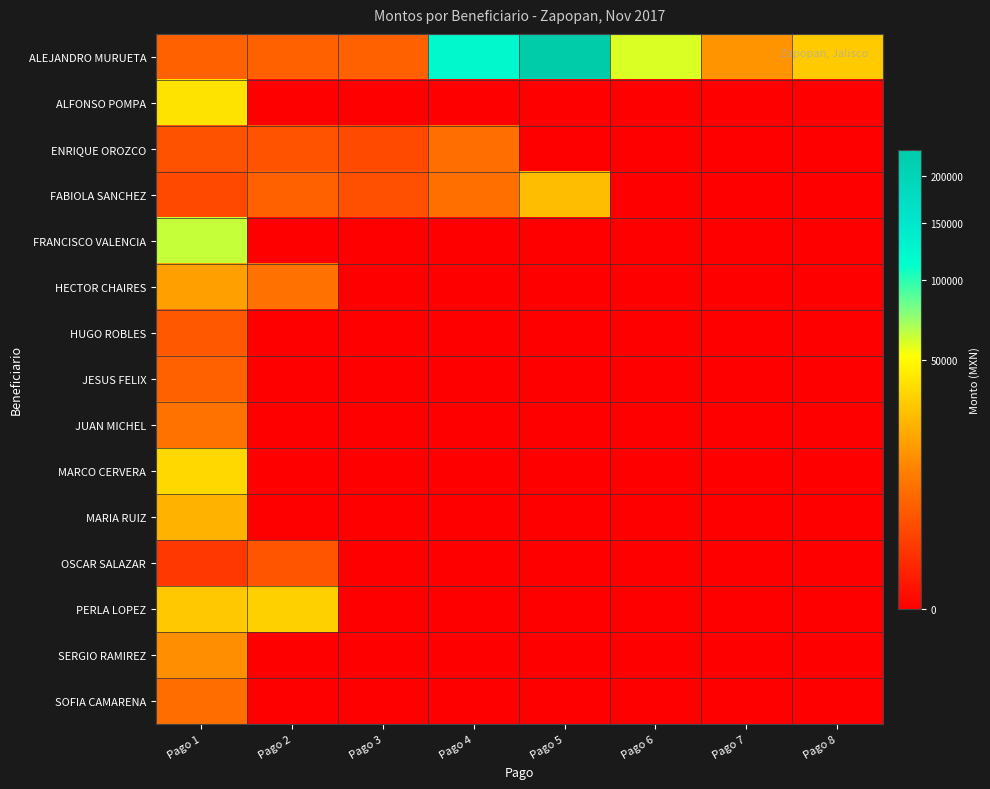

Reading right to left, transcribe all the data shown in this chart.

ALEJANDRO MURUETA: Pago 8=30943.0	Pago 7=15500.0	Pago 6=59040.0	Pago 5=231133.0	Pago 4=123072.0	Pago 3=5800.0	Pago 2=5800.0	Pago 1=5800.0
ALFONSO POMPA: Pago 8=0.0	Pago 7=0.0	Pago 6=0.0	Pago 5=0.0	Pago 4=0.0	Pago 3=0.0	Pago 2=0.0	Pago 1=40000.0
ENRIQUE OROZCO: Pago 8=0.0	Pago 7=0.0	Pago 6=0.0	Pago 5=0.0	Pago 4=7900.0	Pago 3=2918.6	Pago 2=3945.0	Pago 1=3803.6
FABIOLA SANCHEZ: Pago 8=0.0	Pago 7=0.0	Pago 6=0.0	Pago 5=26600.0	Pago 4=8246.0	Pago 3=3480.0	Pago 2=5800.0	Pago 1=2770.0
FRANCISCO VALENCIA: Pago 8=0.0	Pago 7=0.0	Pago 6=0.0	Pago 5=0.0	Pago 4=0.0	Pago 3=0.0	Pago 2=0.0	Pago 1=63000.0
HECTOR CHAIRES: Pago 8=0.0	Pago 7=0.0	Pago 6=0.0	Pago 5=0.0	Pago 4=0.0	Pago 3=0.0	Pago 2=8548.0	Pago 1=18242.2
HUGO ROBLES: Pago 8=0.0	Pago 7=0.0	Pago 6=0.0	Pago 5=0.0	Pago 4=0.0	Pago 3=0.0	Pago 2=0.0	Pago 1=4600.0
JESUS FELIX: Pago 8=0.0	Pago 7=0.0	Pago 6=0.0	Pago 5=0.0	Pago 4=0.0	Pago 3=0.0	Pago 2=0.0	Pago 1=5568.0
JUAN MICHEL: Pago 8=0.0	Pago 7=0.0	Pago 6=0.0	Pago 5=0.0	Pago 4=0.0	Pago 3=0.0	Pago 2=0.0	Pago 1=8594.0
MARCO CERVERA: Pago 8=0.0	Pago 7=0.0	Pago 6=0.0	Pago 5=0.0	Pago 4=0.0	Pago 3=0.0	Pago 2=0.0	Pago 1=35677.8
MARIA RUIZ: Pago 8=0.0	Pago 7=0.0	Pago 6=0.0	Pago 5=0.0	Pago 4=0.0	Pago 3=0.0	Pago 2=0.0	Pago 1=23500.0
OSCAR SALAZAR: Pago 8=0.0	Pago 7=0.0	Pago 6=0.0	Pago 5=0.0	Pago 4=0.0	Pago 3=0.0	Pago 2=4000.0	Pago 1=1441.6
PERLA LOPEZ: Pago 8=0.0	Pago 7=0.0	Pago 6=0.0	Pago 5=0.0	Pago 4=0.0	Pago 3=0.0	Pago 2=32800.0	Pago 1=30000.0
SERGIO RAMIREZ: Pago 8=0.0	Pago 7=0.0	Pago 6=0.0	Pago 5=0.0	Pago 4=0.0	Pago 3=0.0	Pago 2=0.0	Pago 1=14280.0
SOFIA CAMARENA: Pago 8=0.0	Pago 7=0.0	Pago 6=0.0	Pago 5=0.0	Pago 4=0.0	Pago 3=0.0	Pago 2=0.0	Pago 1=7770.0